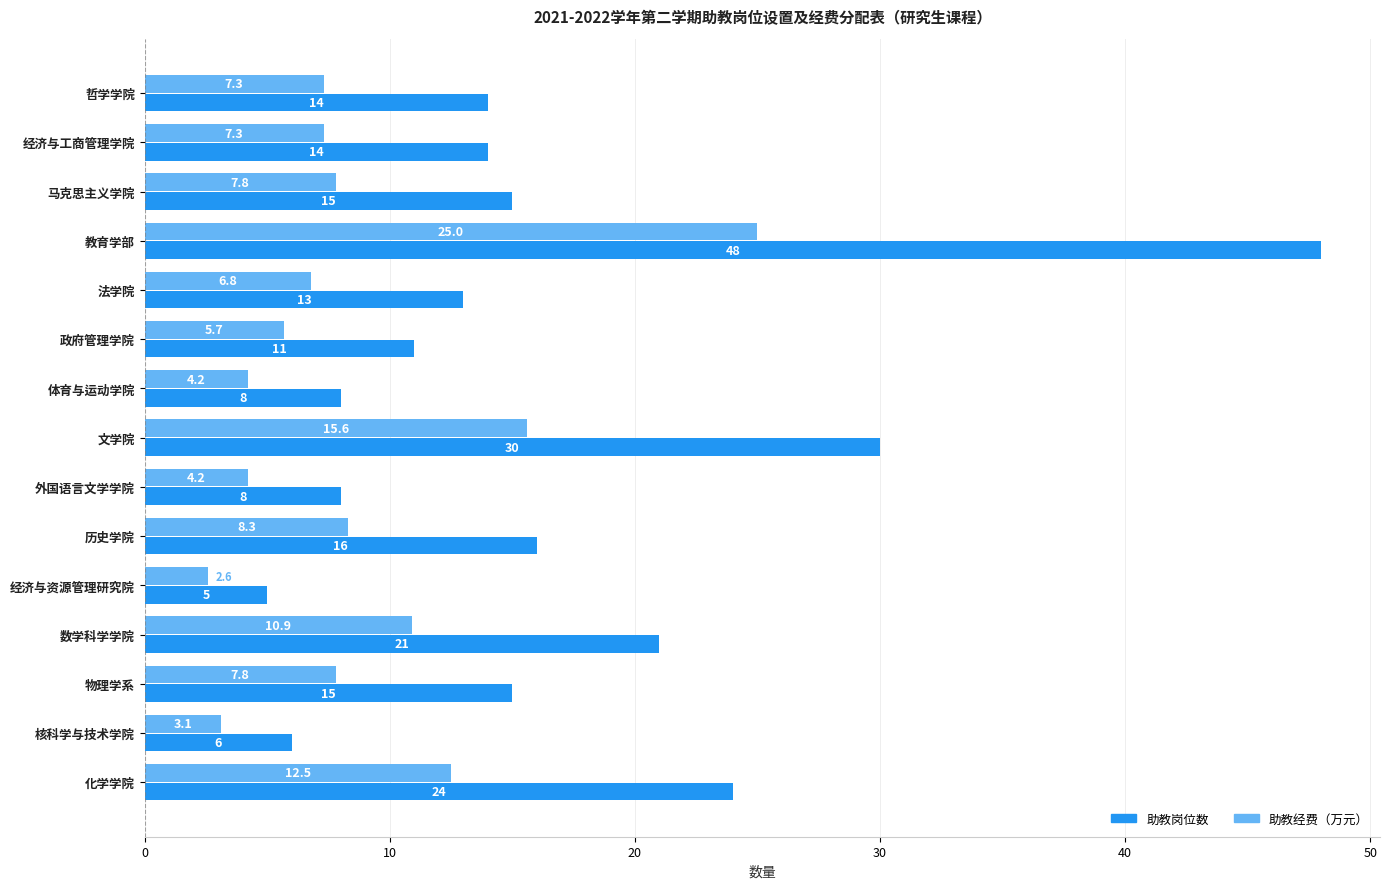

What value does the 助教岗位数 series have at 经济与资源管理研究院?

5.0